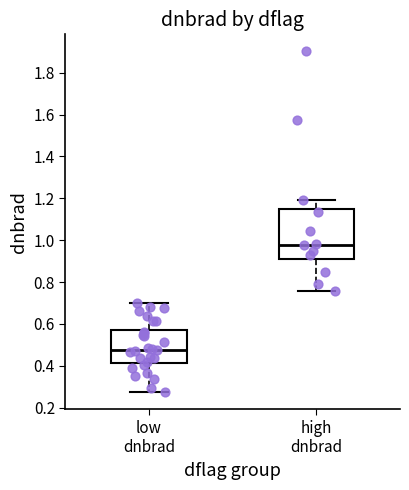

Reading left to right, transcribe this box plot: for each box, give where its median line is, the range the box spans, and where its two whiskers end, as read against the y-axis. The values are not printed on the chart, so give them approximately, as read against the axis.

low dnbrad: median 0.48, box 0.42 to 0.58, whiskers 0.28 to 0.70
high dnbrad: median 0.98, box 0.90 to 1.16, whiskers 0.76 to 1.20